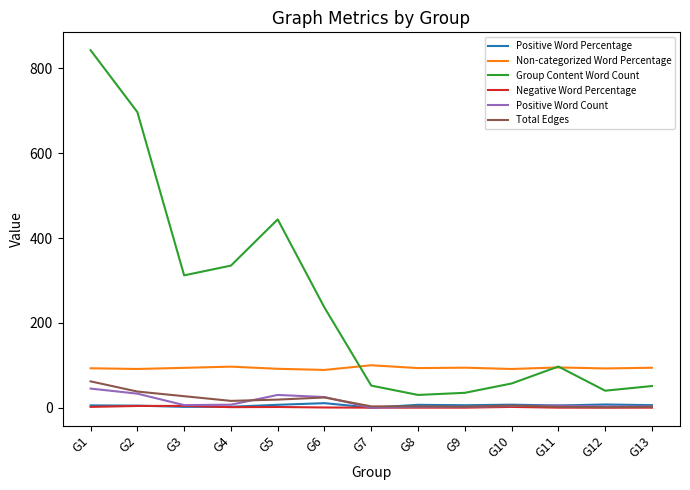

At which category is the sum across all series the highest?

G1